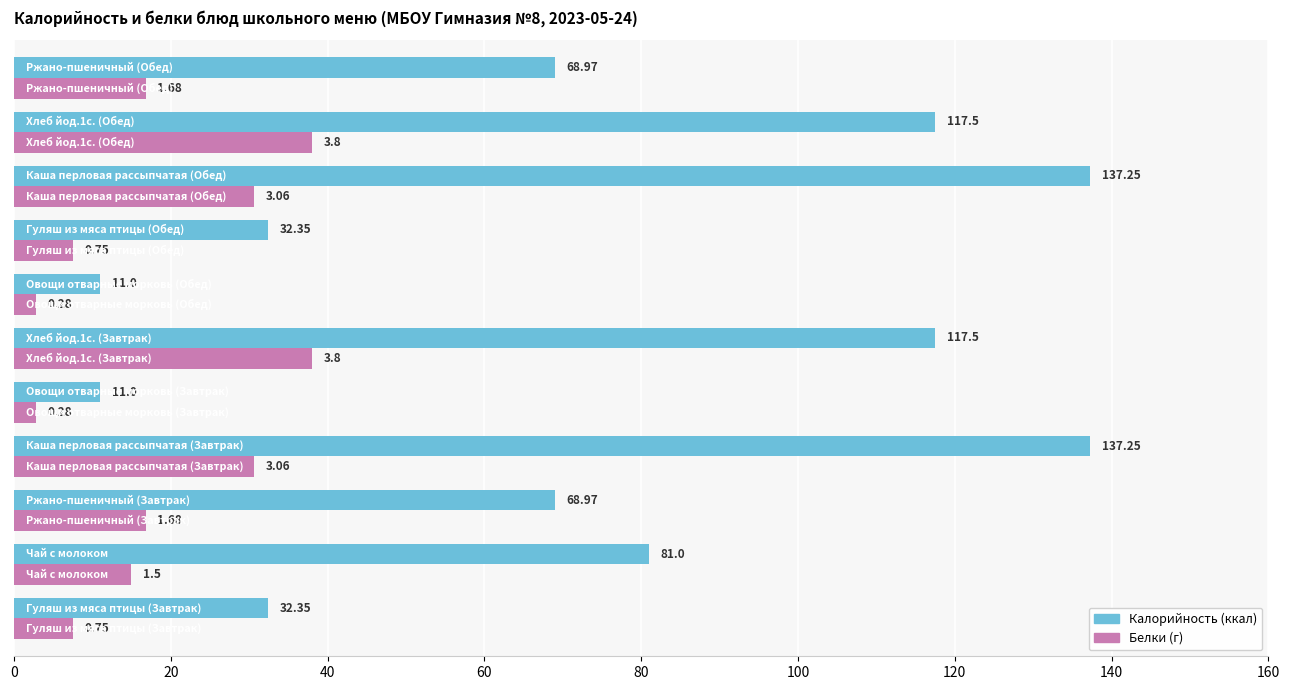

Count the number of categories in the chart.

11